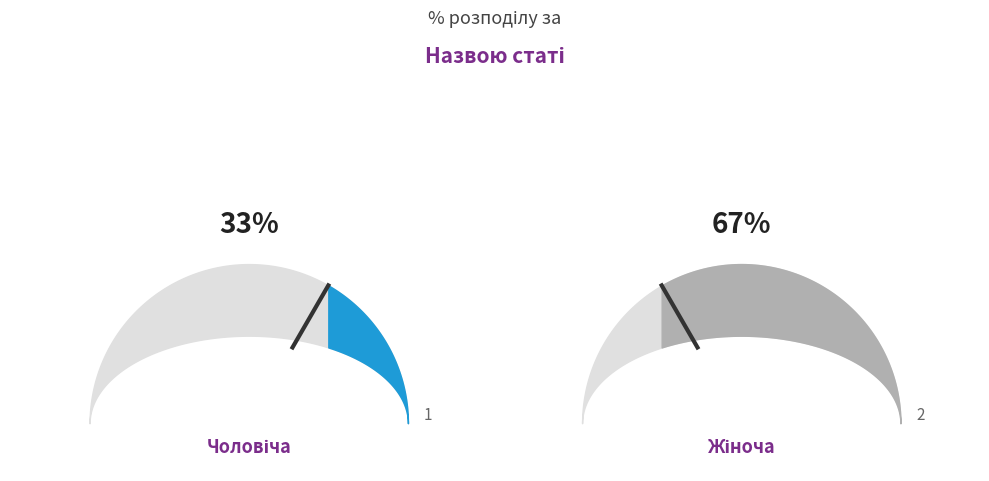

How many segments does this pie chart have?

2